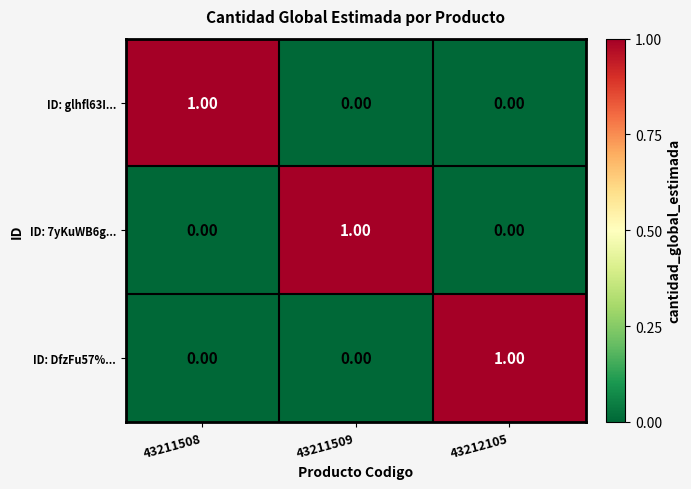

At how many categories does at least one series exceed 0?

3